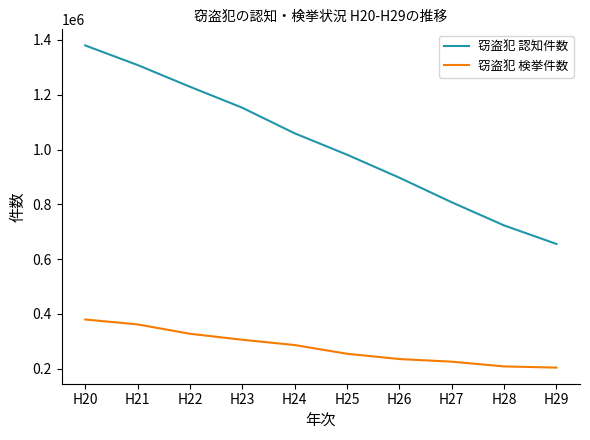

What is the difference between the highest and lowest values at H25?

726411